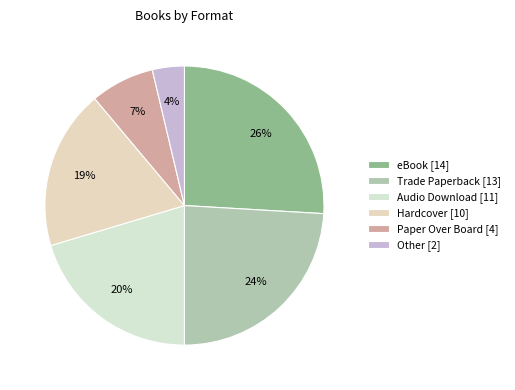

Which slice is the smallest?

Other [2]